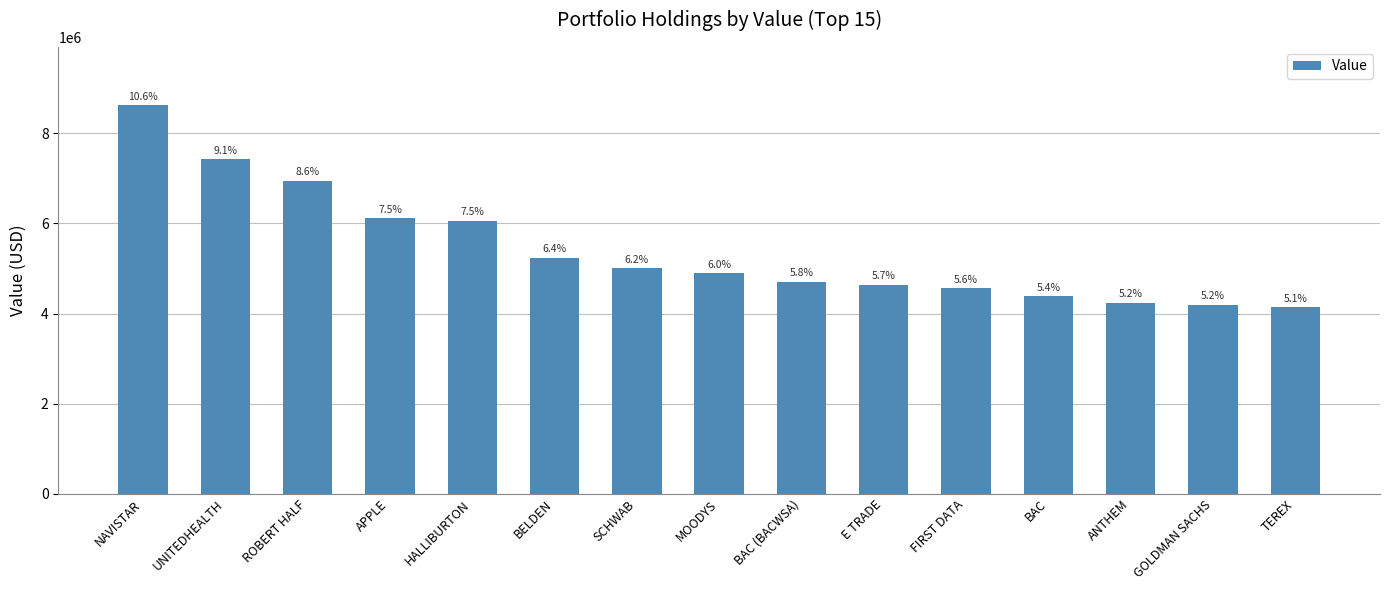

Does the chart contain any negative values?

No